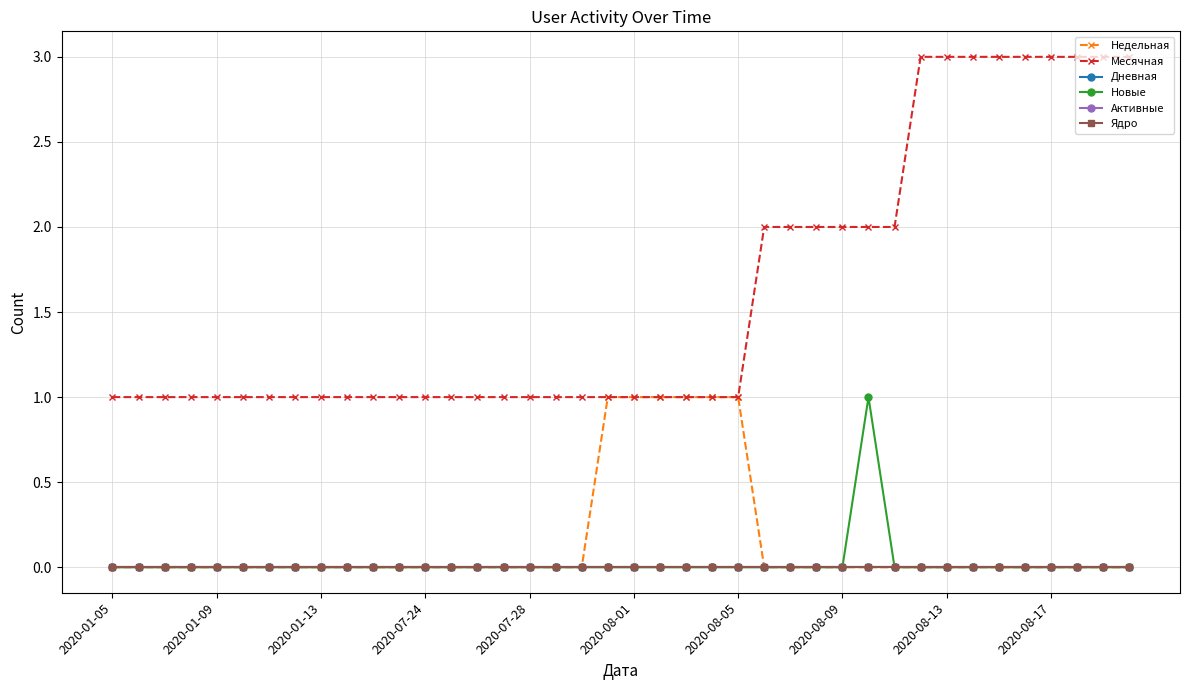

Is this an area chart (filled region under the line)?

No